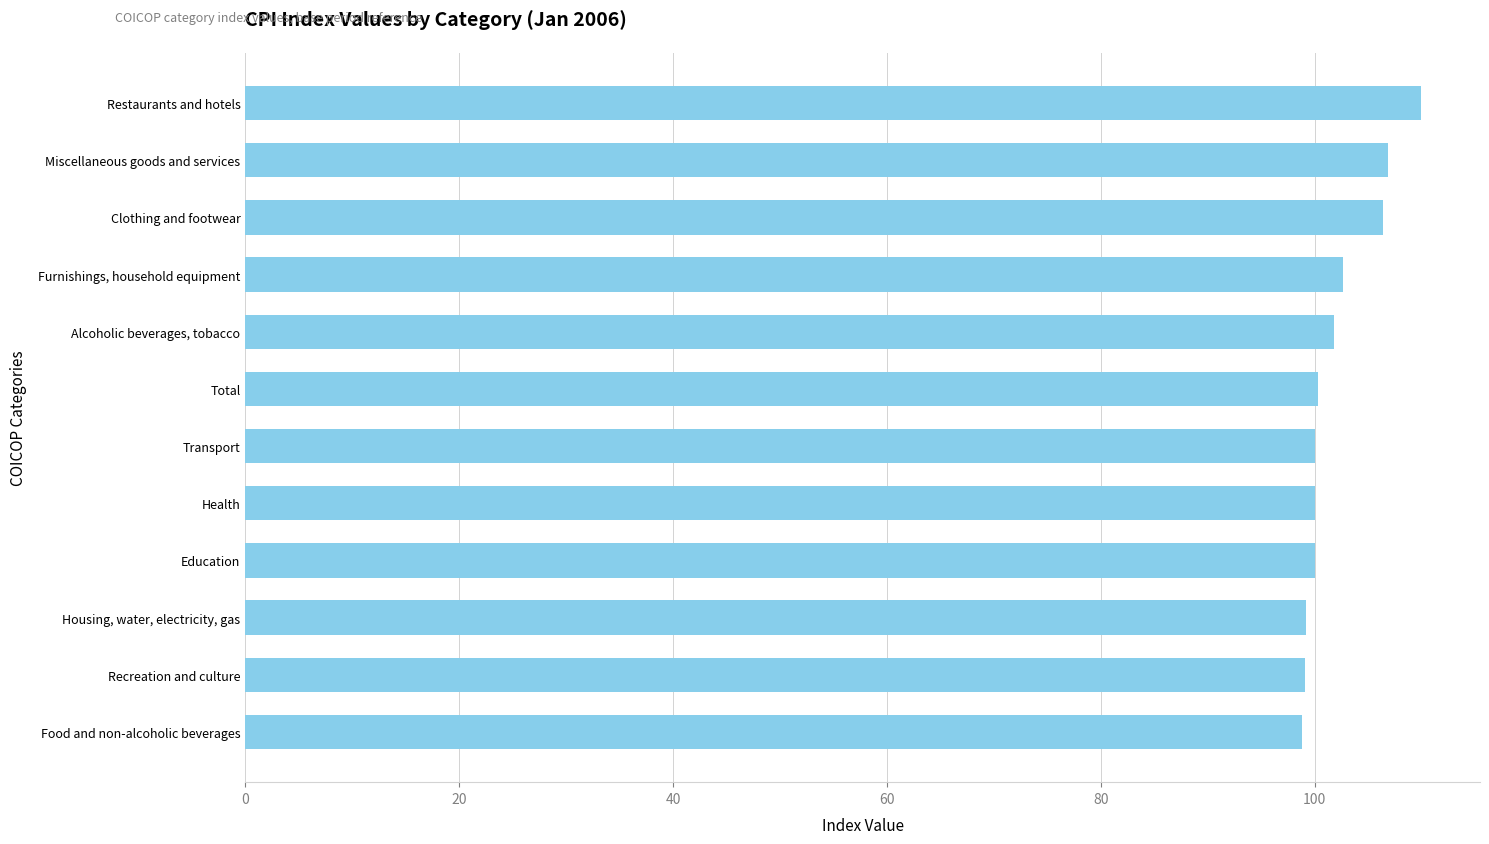

Between Food and non-alcoholic beverages and Restaurants and hotels, which is larger?

Restaurants and hotels